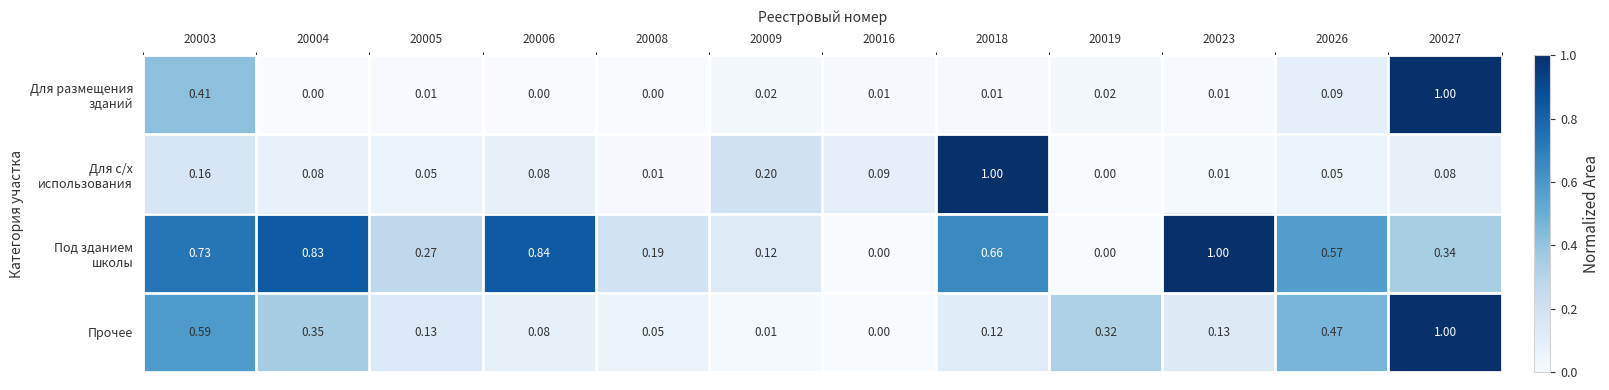

How many data points in Прочее are above 0?

11